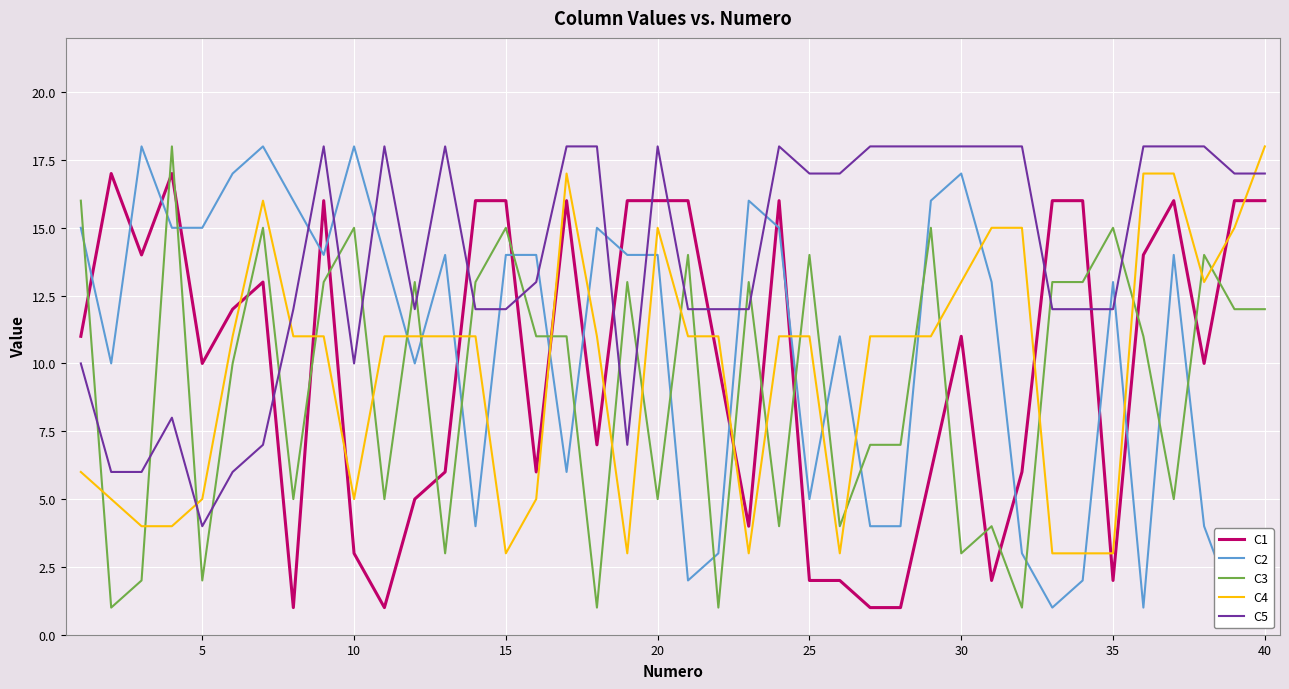

How many lines are shown in the chart?

5